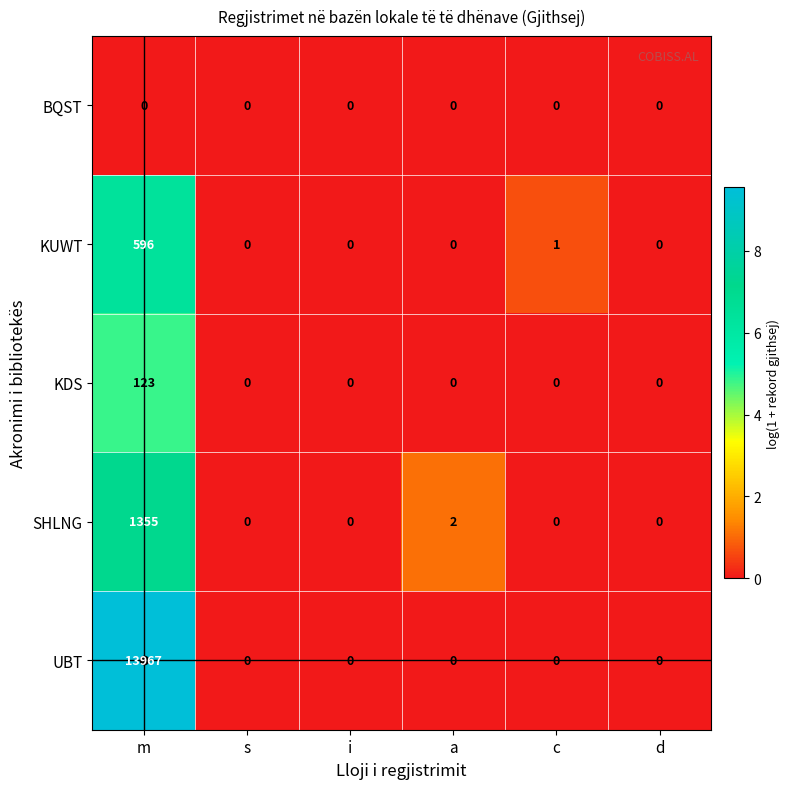

What is the difference between the maximum and minimum values in the KUWT series?

596